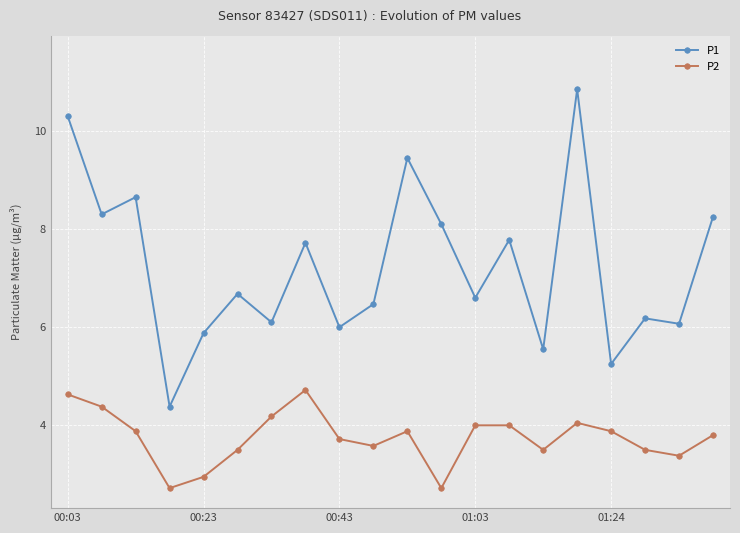

True or false: P1 has more than 1 points higher than both neighbors.

True